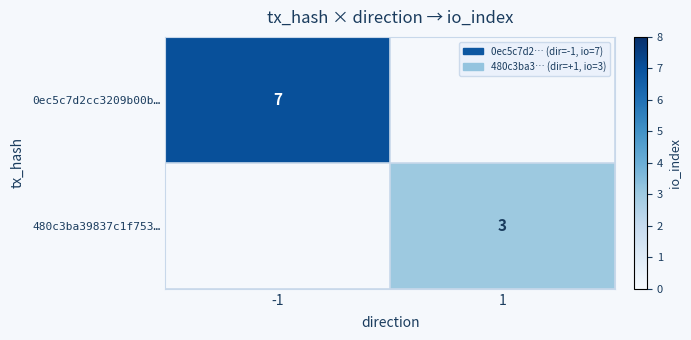

What is the maximum value shown in the chart?

7.0